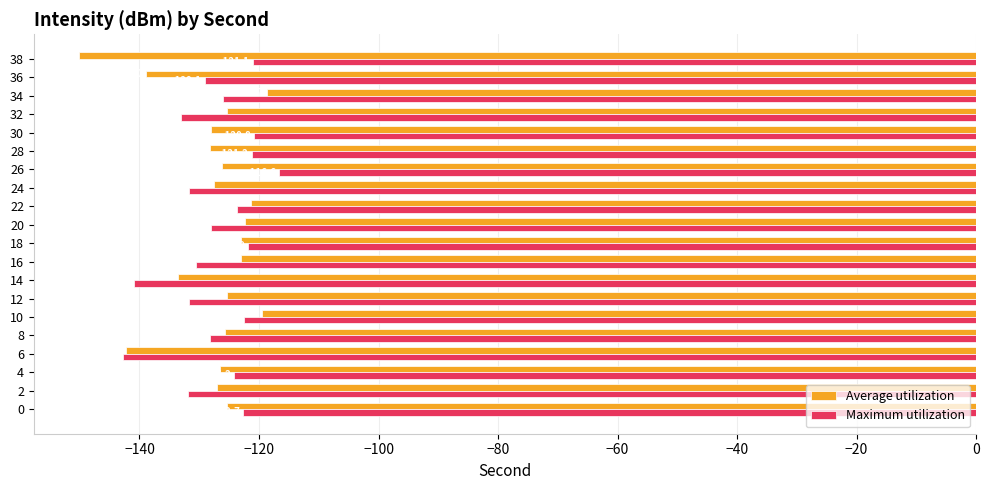

How many values in the Average utilization series are below -125?

14